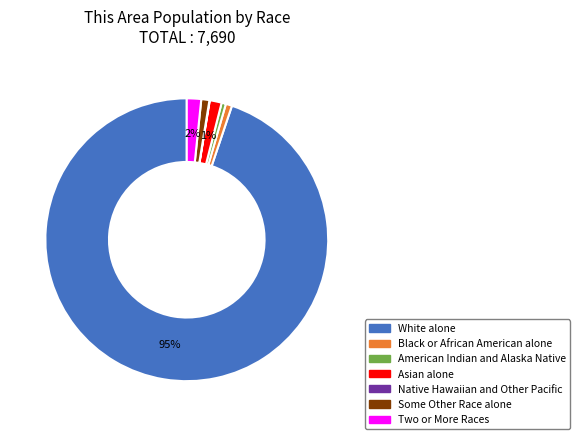

To the nearest percent, what is the combined percentage of White alone and Some Other Race alone?

96%